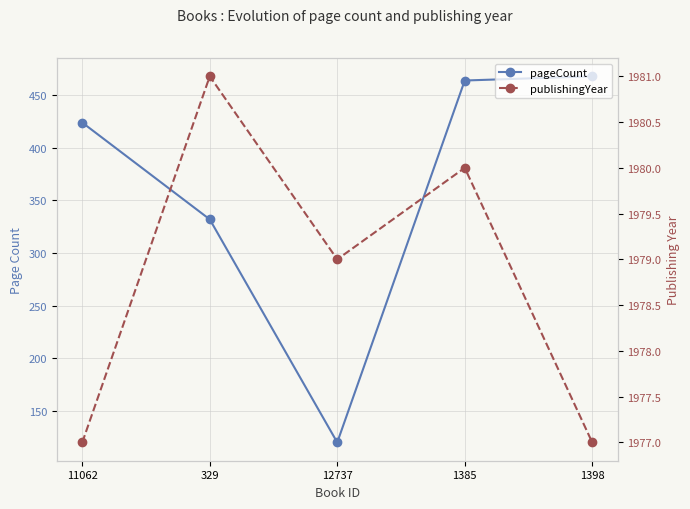

What is the difference between the second highest and second lowest values in the publishingYear series?

3